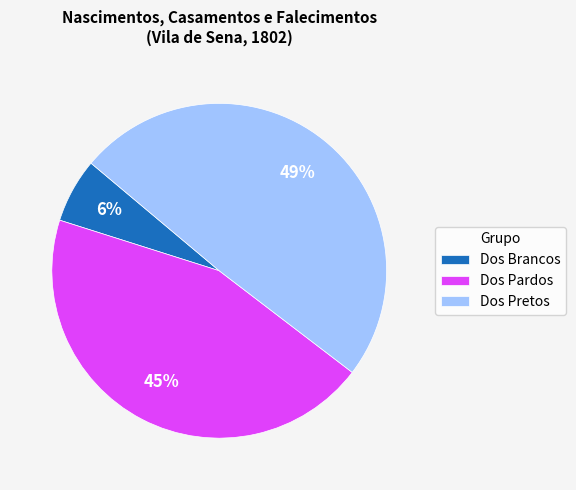

Do Dos Pardos and Dos Brancos together represent more than half of the pie?

Yes